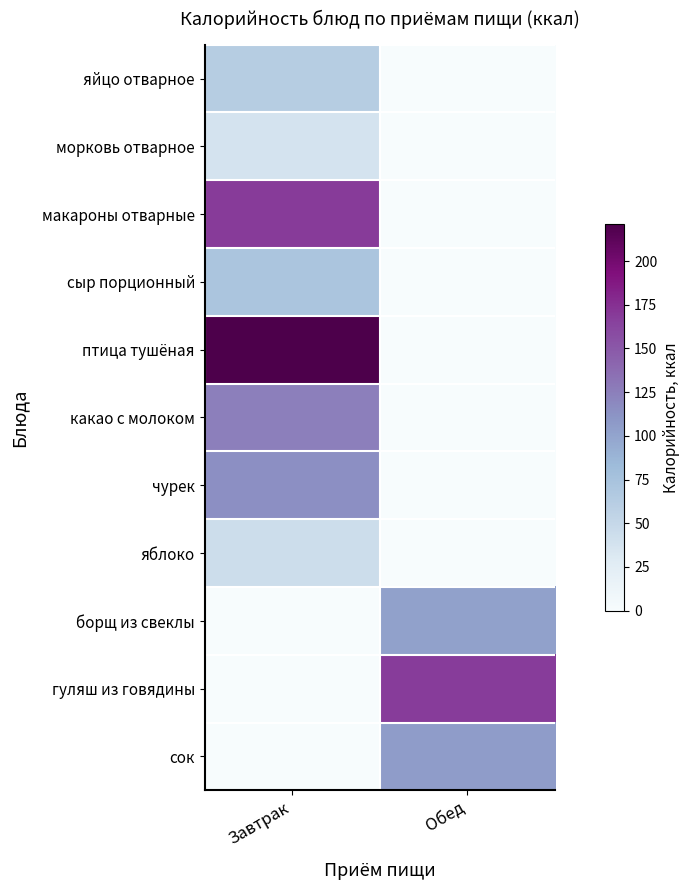

How many series are shown in this chart?

11